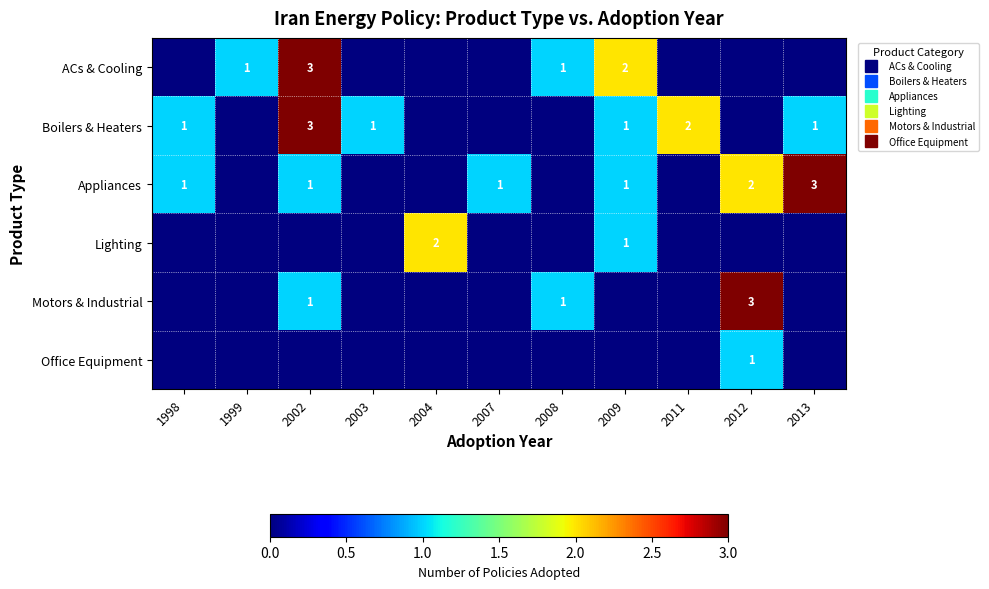

How many values in ACs & Cooling are above zero?

4